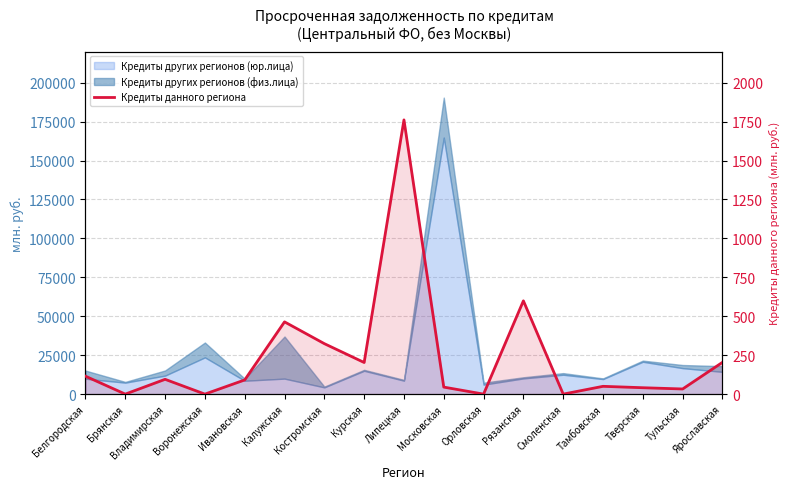

What is the label of the 6th point from the right?

Рязанская